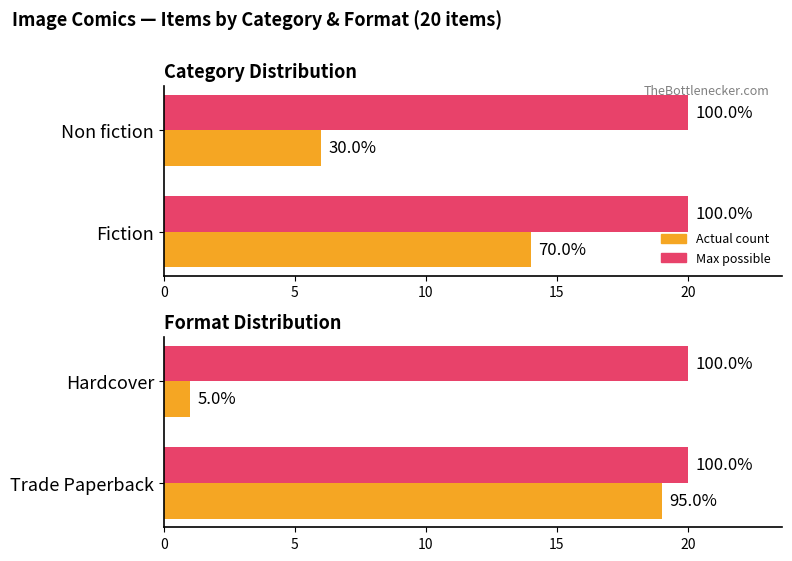

What is the value of the Actual count bar at the 2nd from the left?

1.0